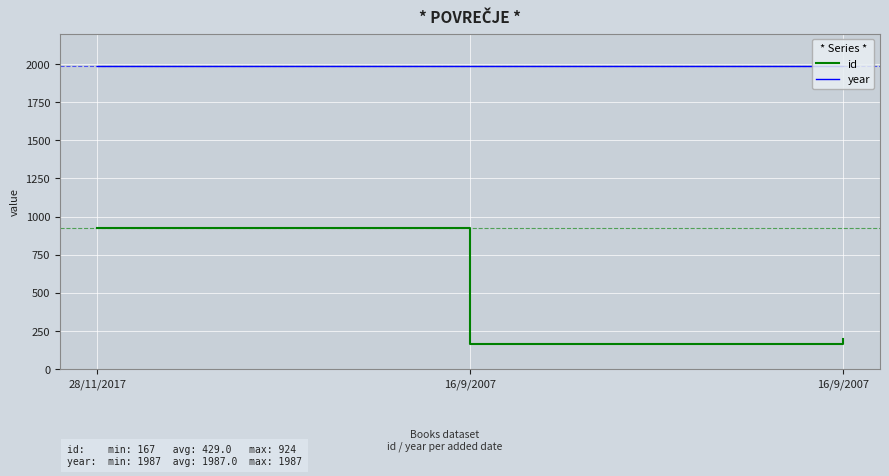

What is the sum of the id values at 16/9/2007 and 28/11/2017?

1091